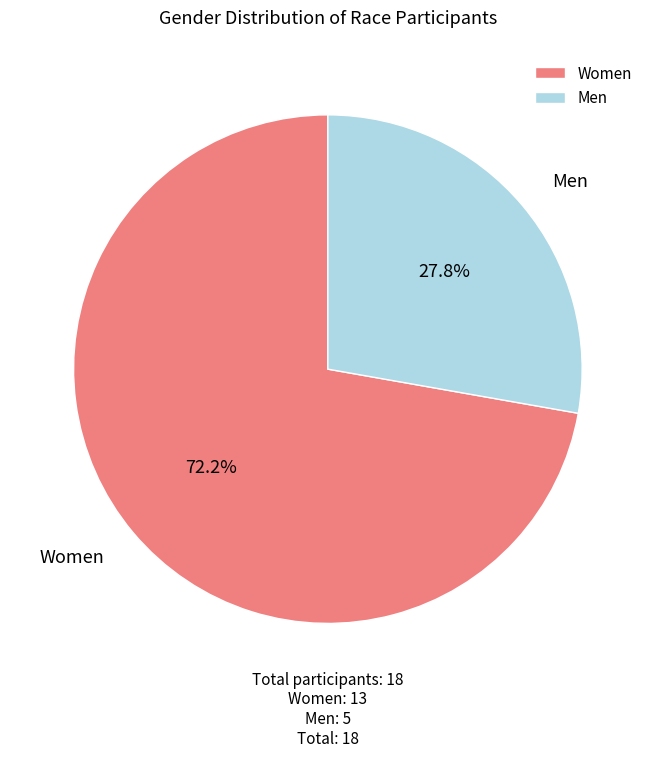

Between Men and Women, which is larger?

Women